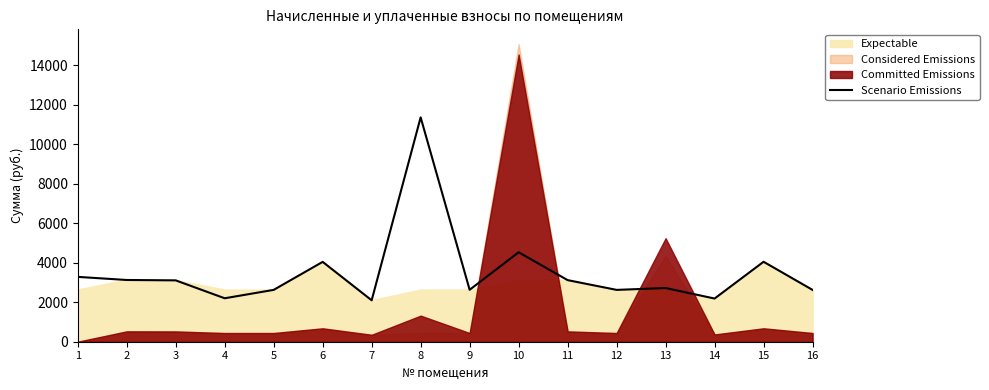

How many data points are above 3107?

8